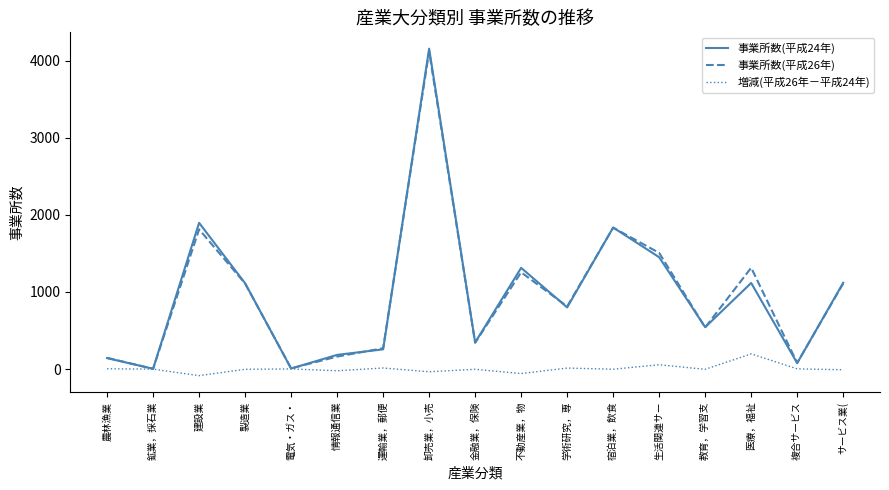

Is the value of 事業所数(平成24年) at 医療，福祉 greater than the value of 事業所数(平成26年) at 学術研究，専?

Yes